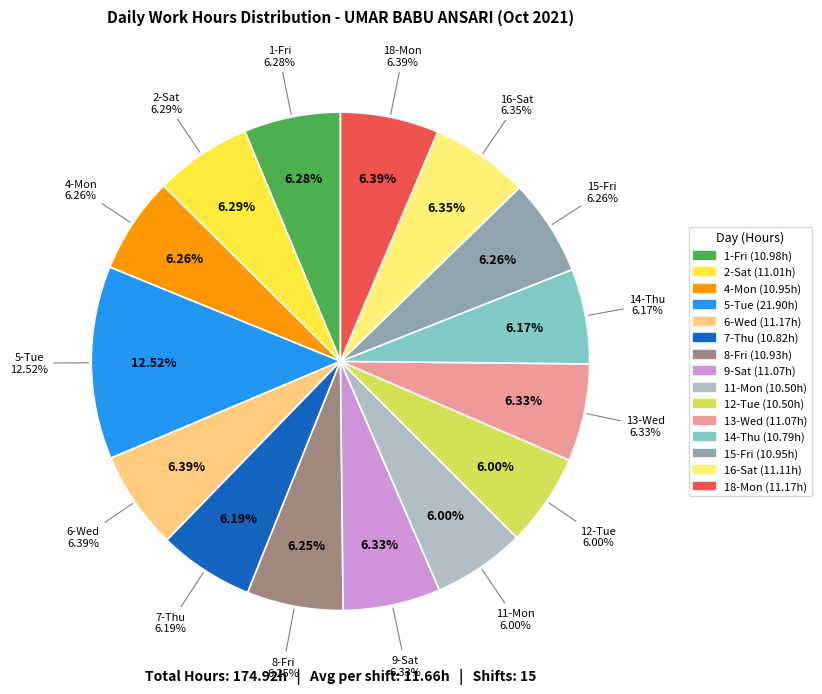

True or false: 16-Sat accounts for 13% of the total.

False